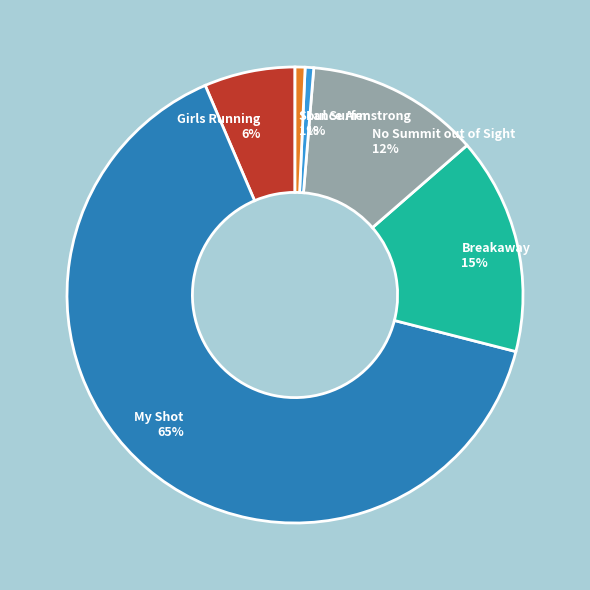

To the nearest percent, what is the difference between the largest and smallest slice percentages?

64%